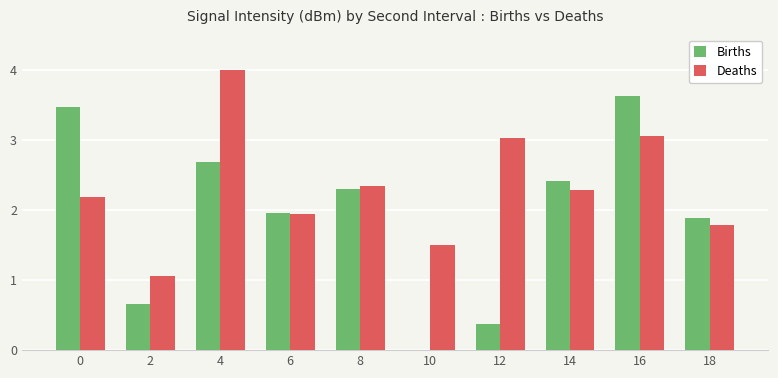

The value of Deaths at 0 is 0.5. True or false?

False